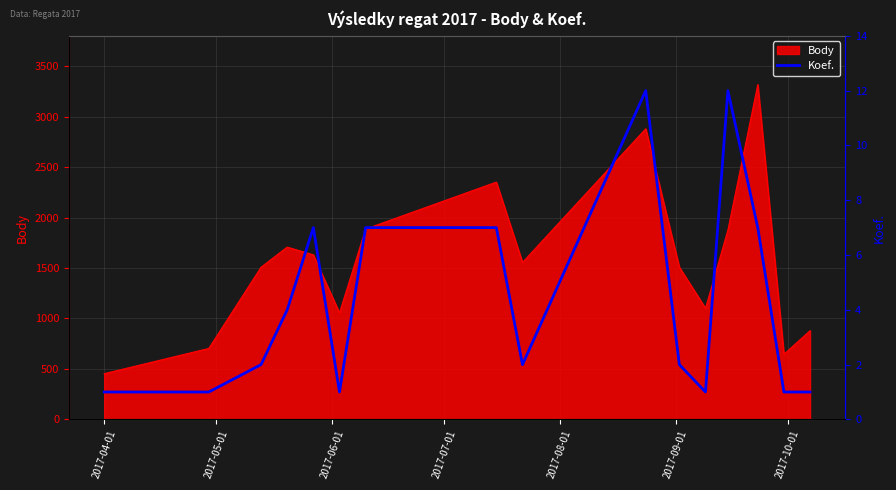

Does the chart display data point markers on the line(s)?

No